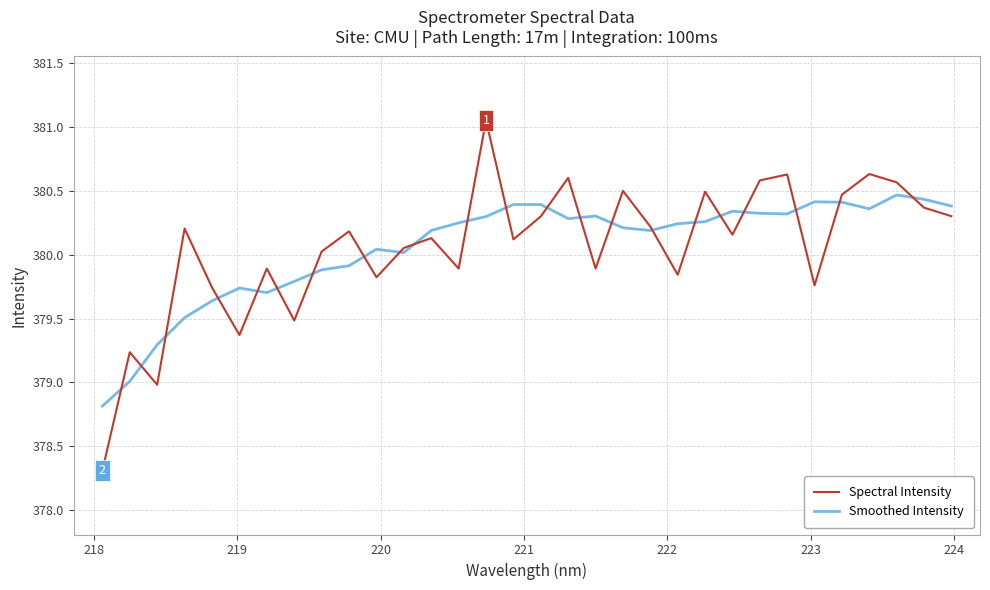

Which series has the largest range (max minus min)?

Spectral Intensity